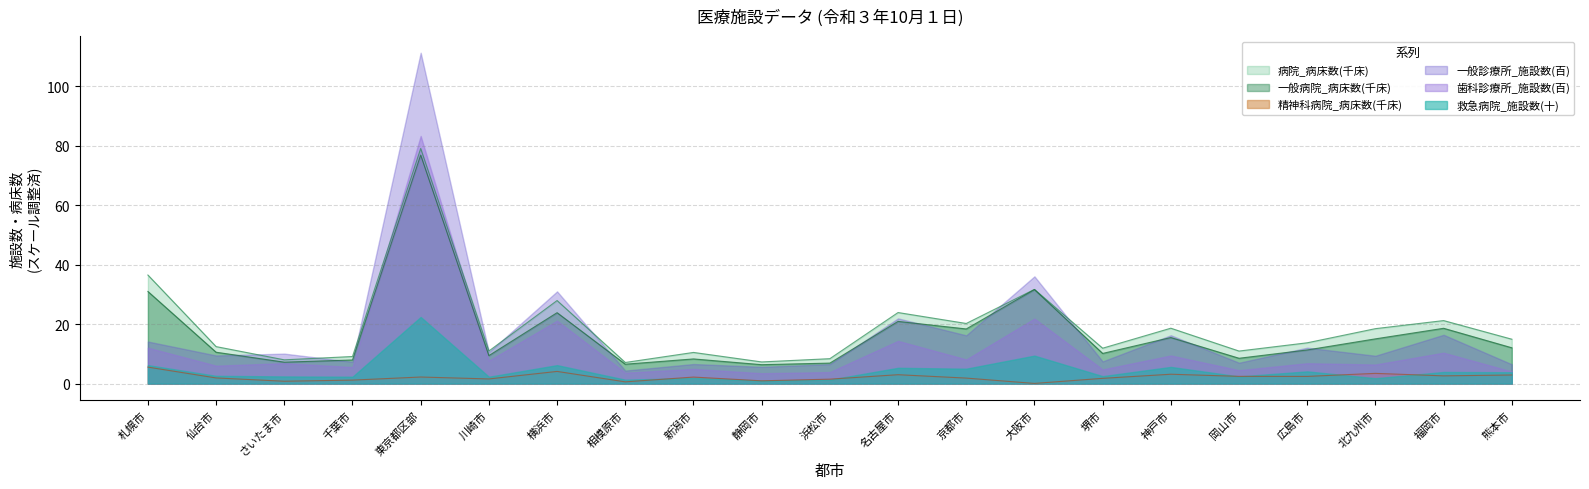

True or false: 一般診療所_施設数(百) and 精神科病院_病床数(千床) cross at least once.

False